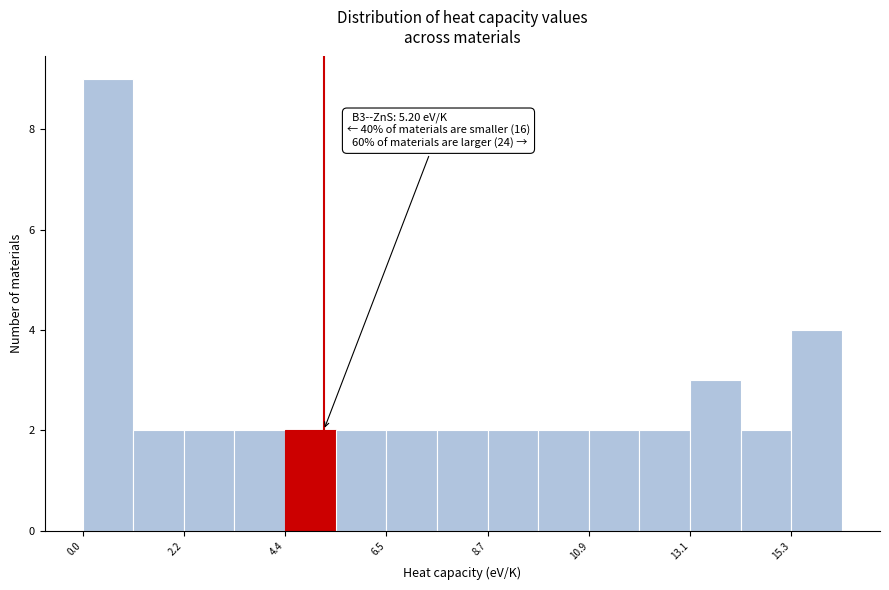

Read against the x-axis, roughly where is the centre of the tallest bar?

0.5